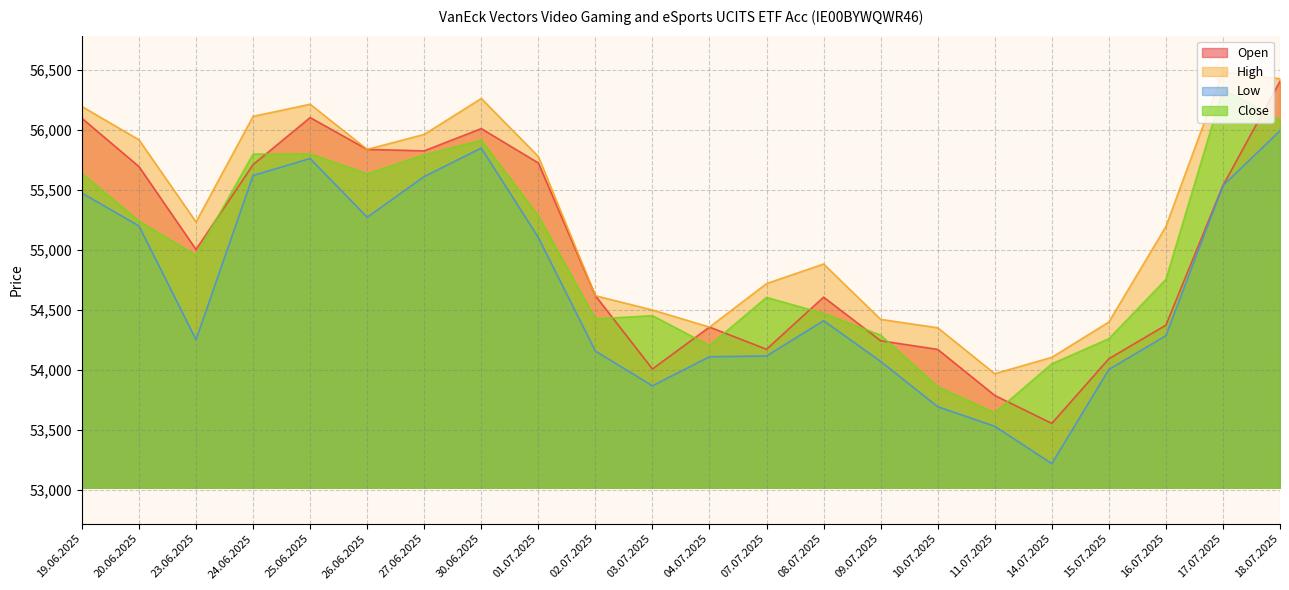

At how many categories does at least one series exceed 53692?

22